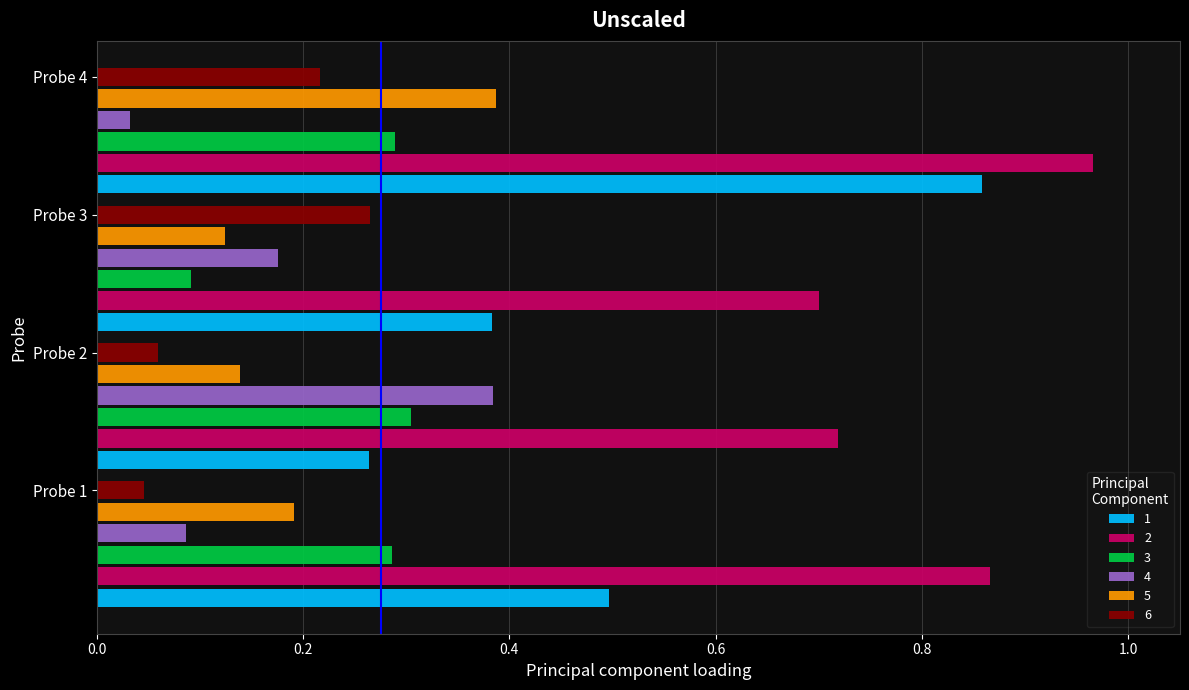

What is the sum of all 5 values?

0.8